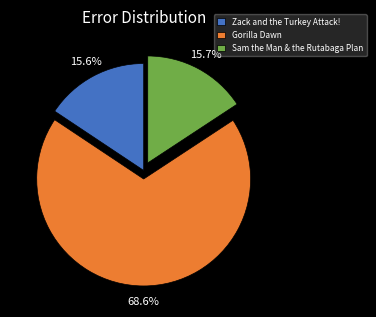

What percentage is NOT represented by Sam the Man & the Rutabaga Plan?

84.3%